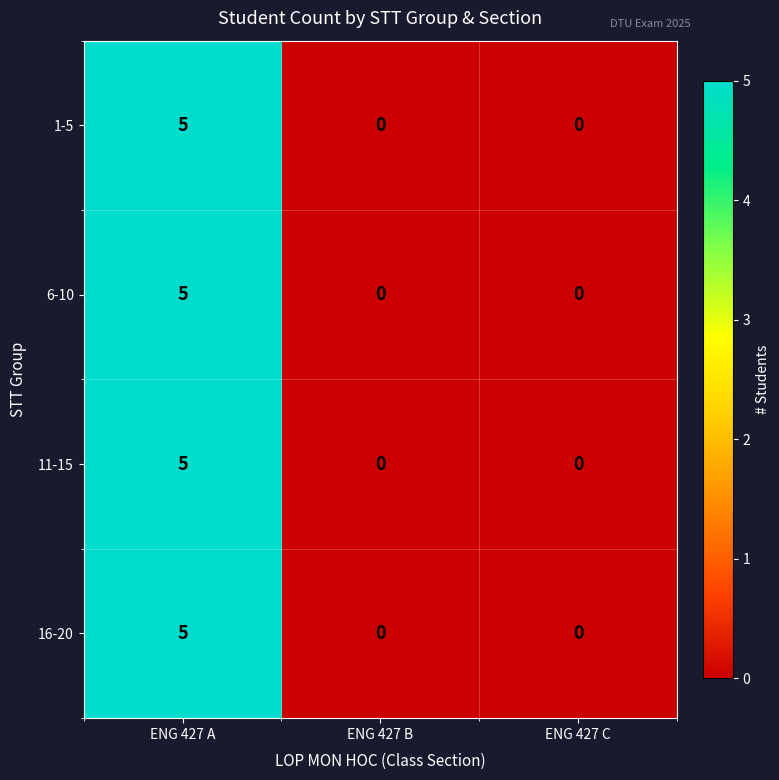

What is the sum of all 11-15 values?

5